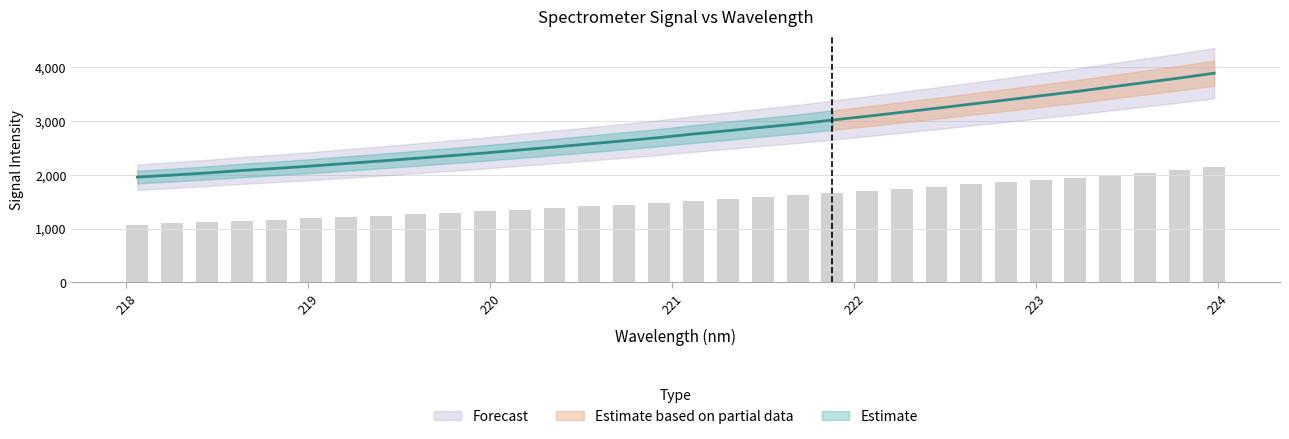

Rank the categories by value from highest to lowest.

223.9802, 223.7895, 223.5987, 223.408, 223.2172, 223.0264, 222.8355, 222.6447, 222.4538, 222.263, 222.0721, 221.8812, 221.6902, 221.4993, 221.3083, 221.1174, 220.9264, 220.7354, 220.5444, 220.3533, 220.1623, 219.9712, 219.7801, 219.589, 219.3979, 219.2067, 219.0156, 218.8244, 218.6332, 218.442, 218.2508, 218.0596